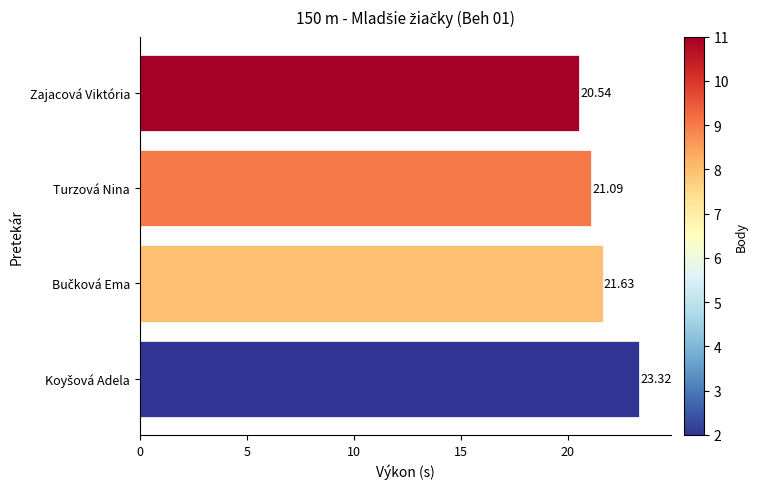

Which label corresponds to the smallest value in the chart?

Zajacová Viktória